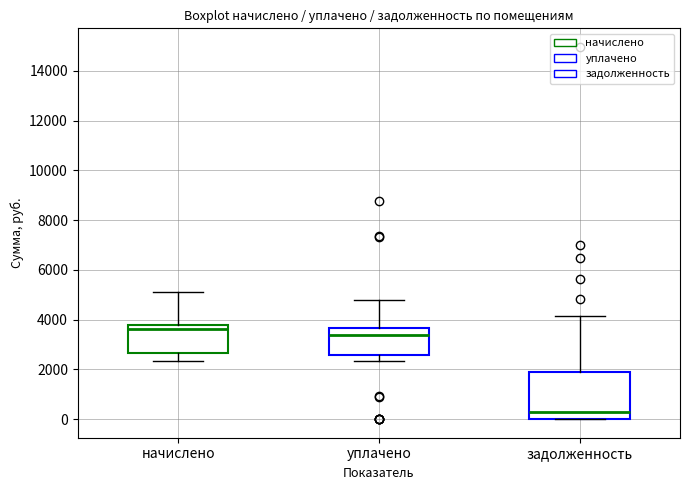

Which box's median line is the highest?

начислено